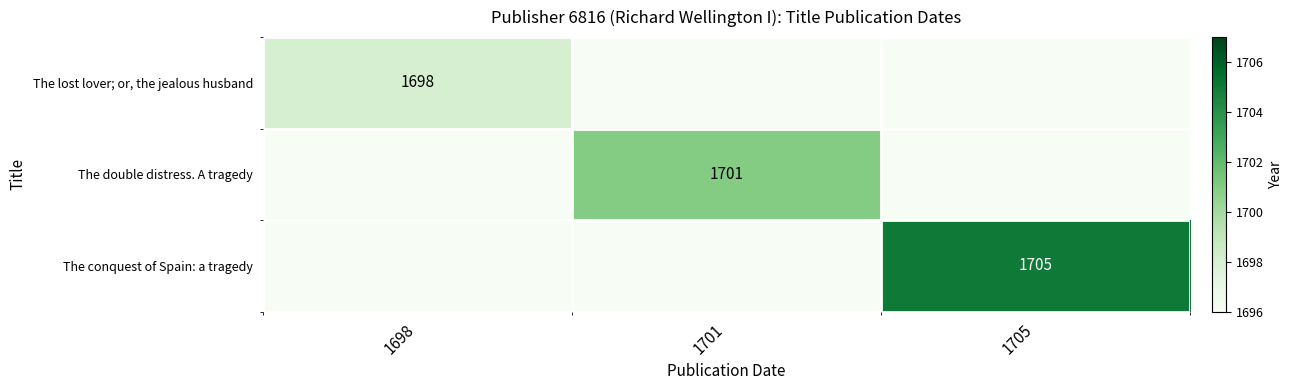

What is the total value across all series at 1705?

1705